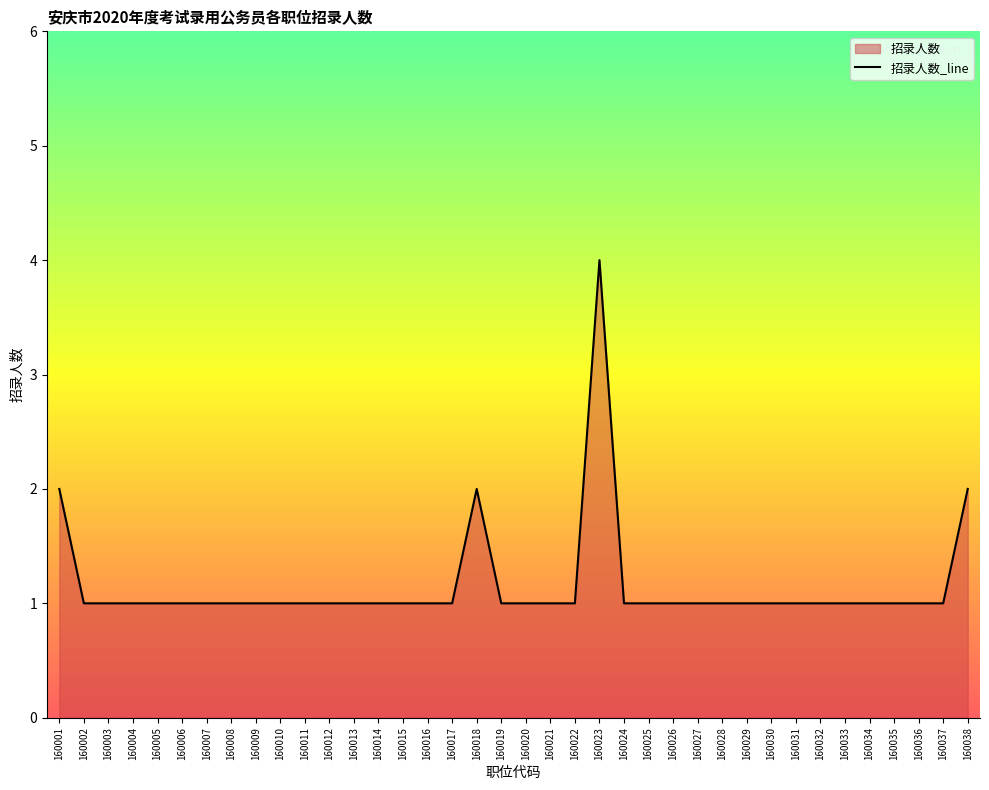

What is the change in value from 160001 to 160019?

-1